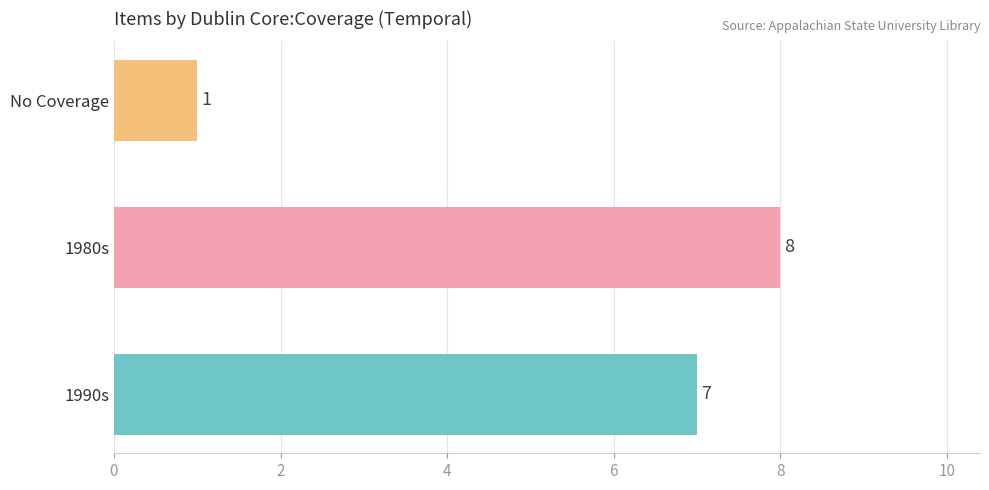

What is the ratio of the value at 1980s to the value at 1990s?

1.1